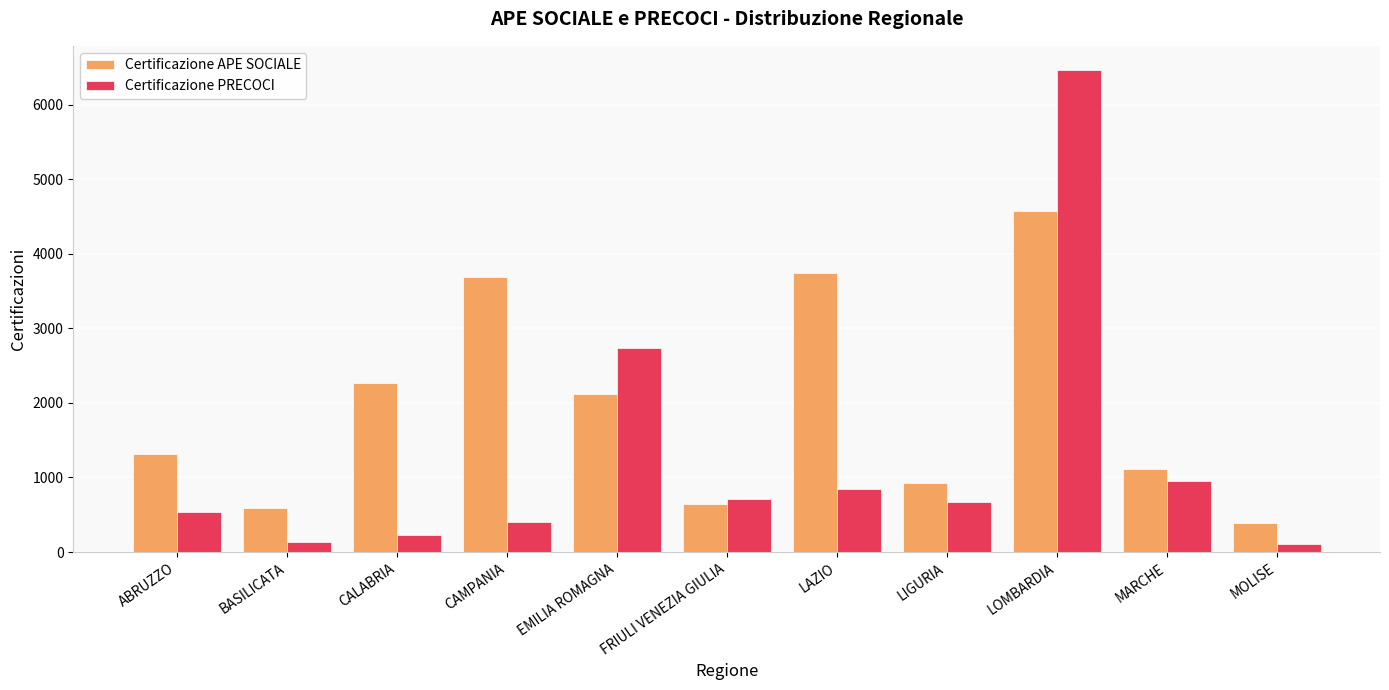

Read the Certificazione APE SOCIALE value at FRIULI VENEZIA GIULIA, to the nearest 50.

650